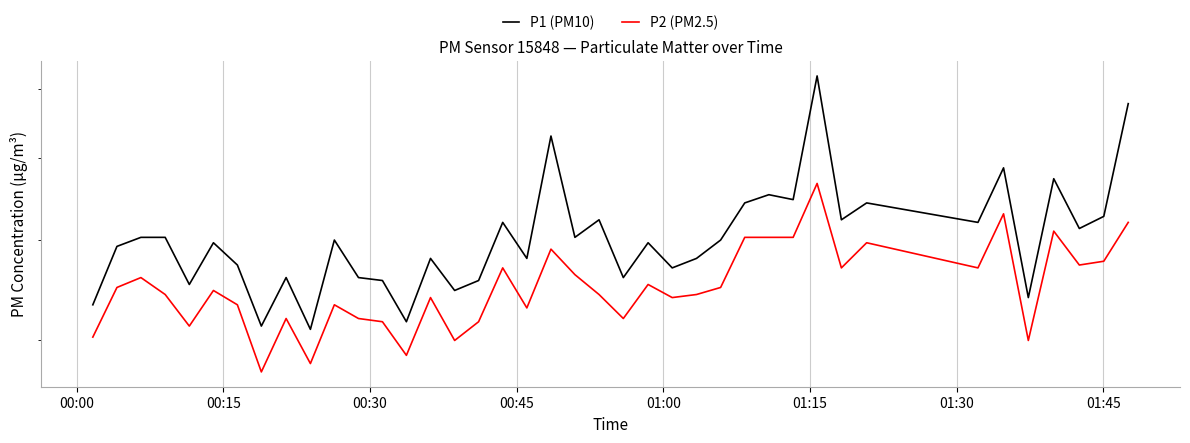

Does the chart display data point markers on the line(s)?

No